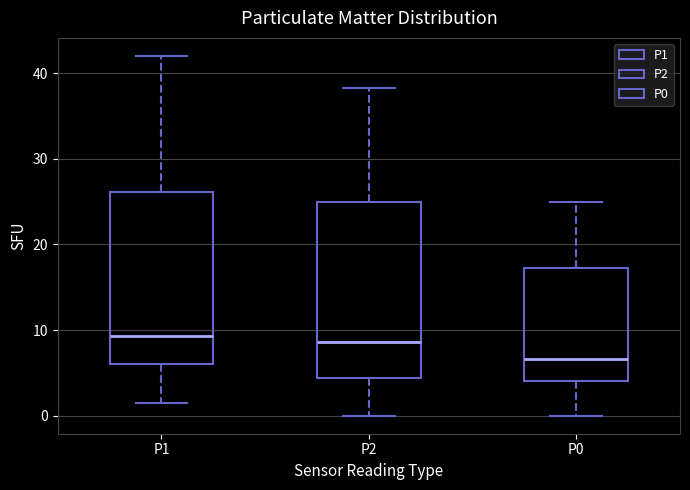

Reading left to right, read every box against the y-axis: the position of its median line, the range the box covers, and the ends of its whiskers. The values are not printed on the chart, so give them approximately, as read against the axis.

P1: median 9, box 6 to 26, whiskers 2 to 42
P2: median 9, box 4 to 25, whiskers 0 to 38
P0: median 7, box 4 to 17, whiskers 0 to 25